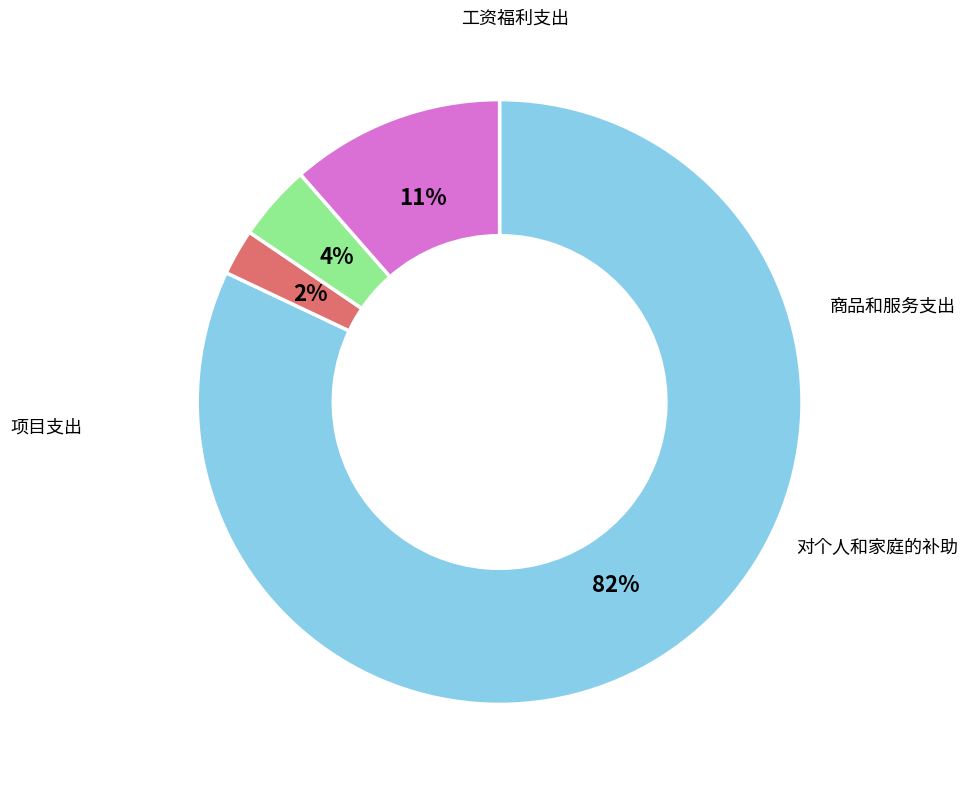

To the nearest percent, what portion does 商品和服务支出 represent?

2%